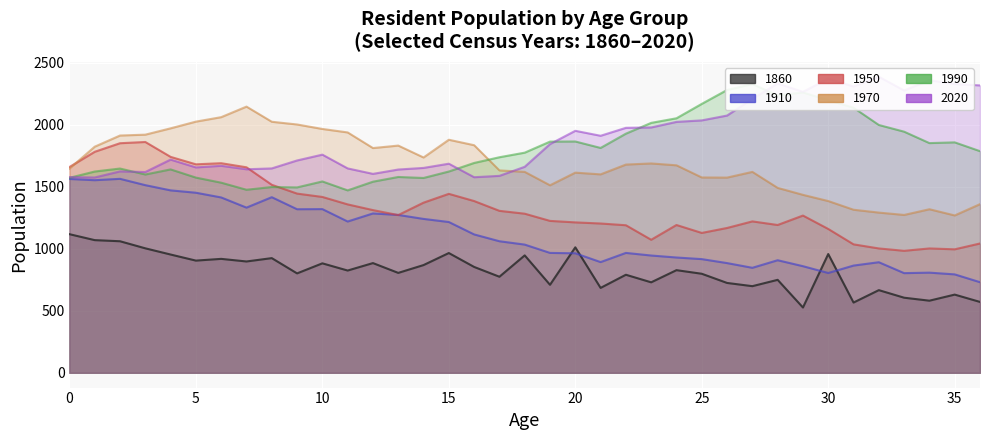

How many values in the 2020 series exceed 1758?

18